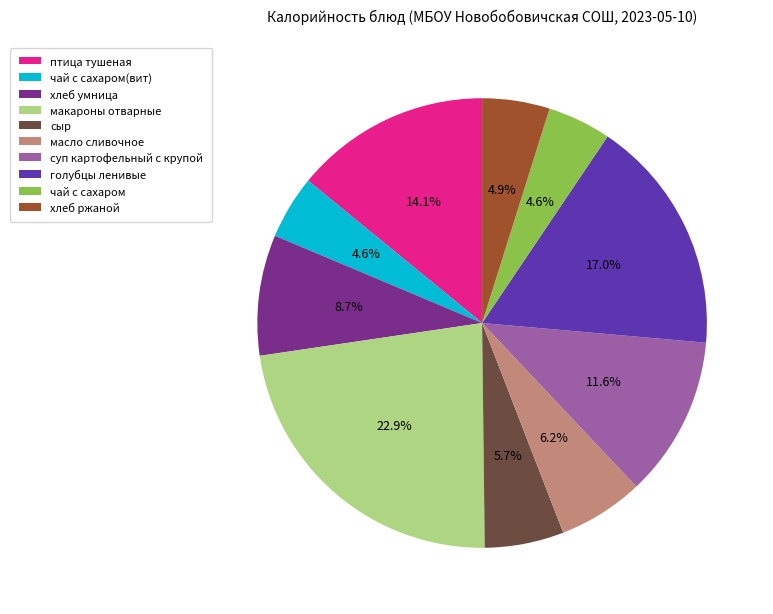

To the nearest percent, what is the average slice percentage?

10%